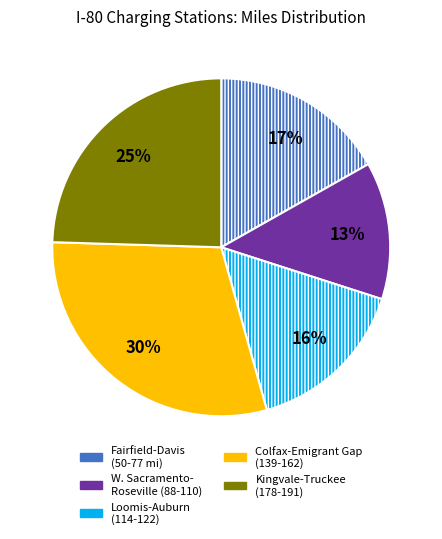

Combined, do W. Sacramento- Roseville (88-110) and Fairfield-Davis (50-77 mi) account for over 50%?

No